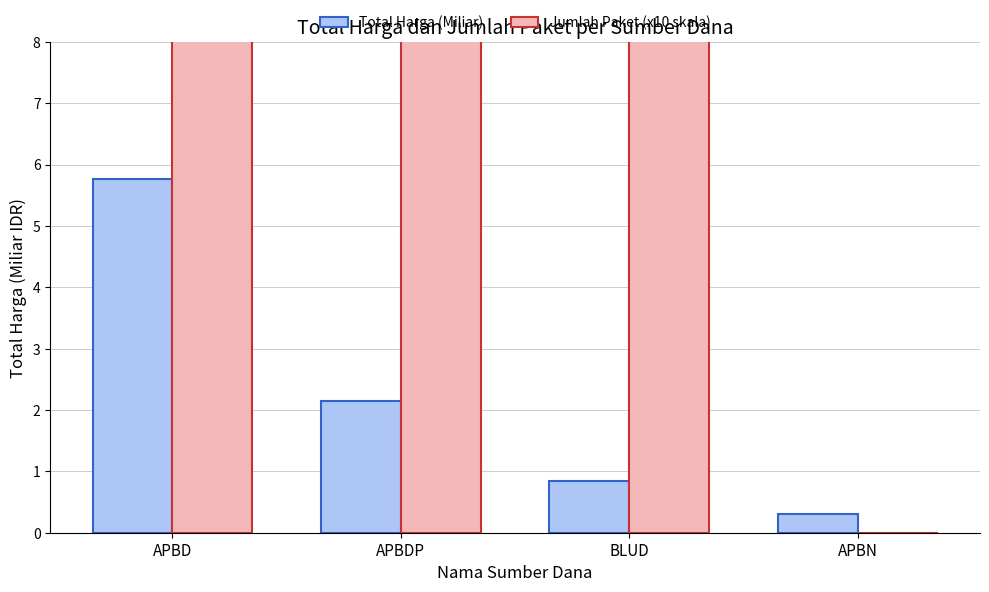

Which series has the widest spread of values?

Jumlah Paket (x10 Juta skala)